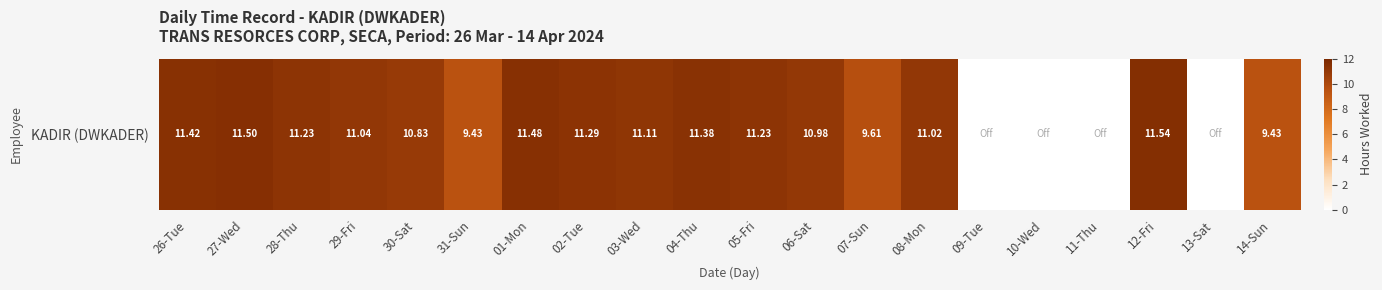

What is the average value?

8.7